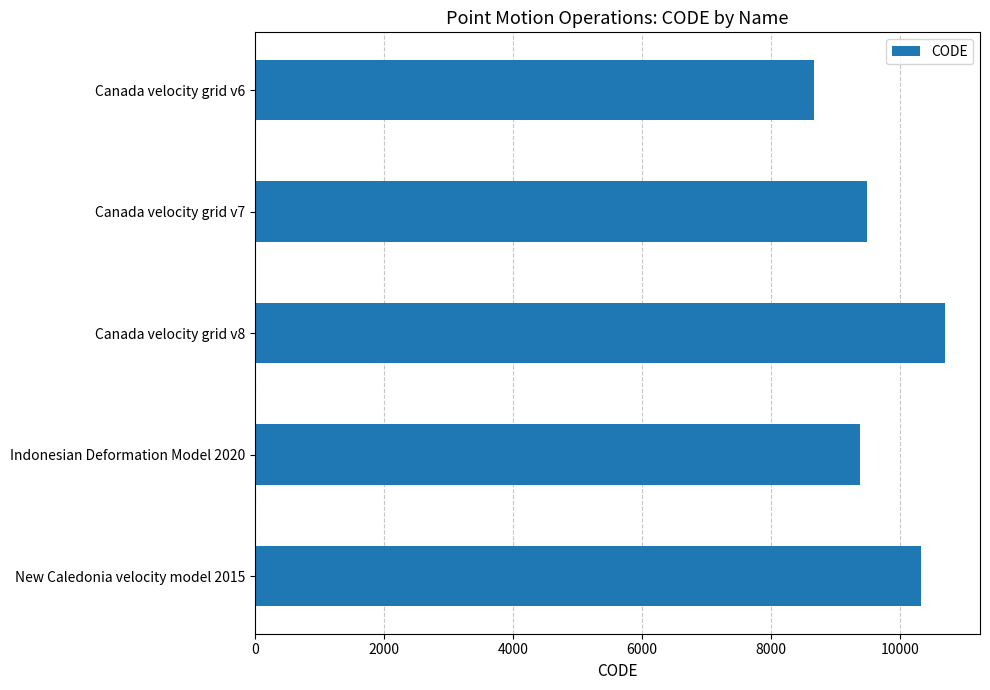

What is the smallest value displayed?

8676